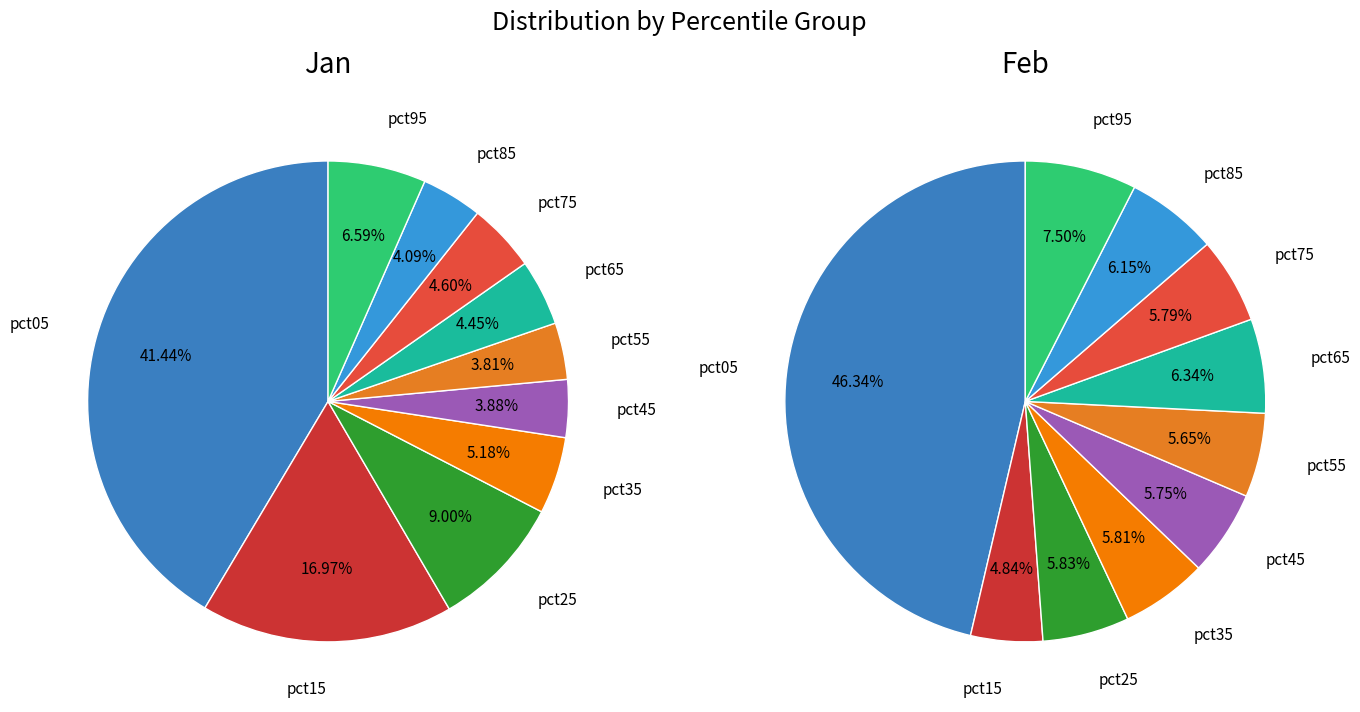

What is the largest slice in the pie chart?

pct05